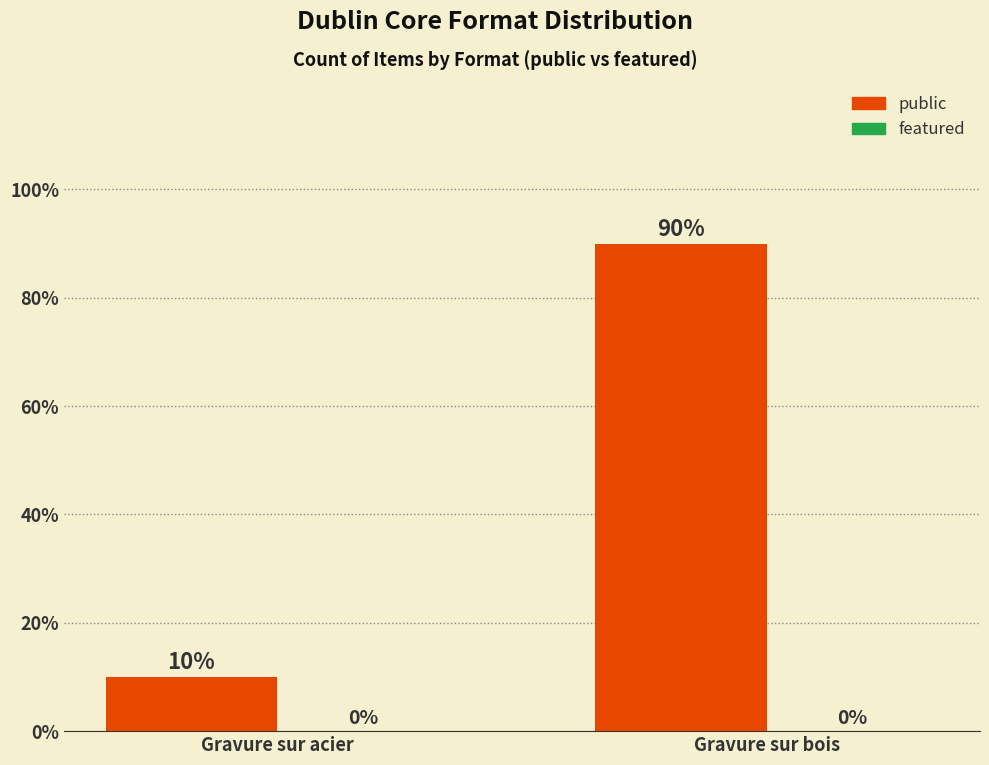

Between Gravure sur bois and Gravure sur acier, which is larger?

Gravure sur bois